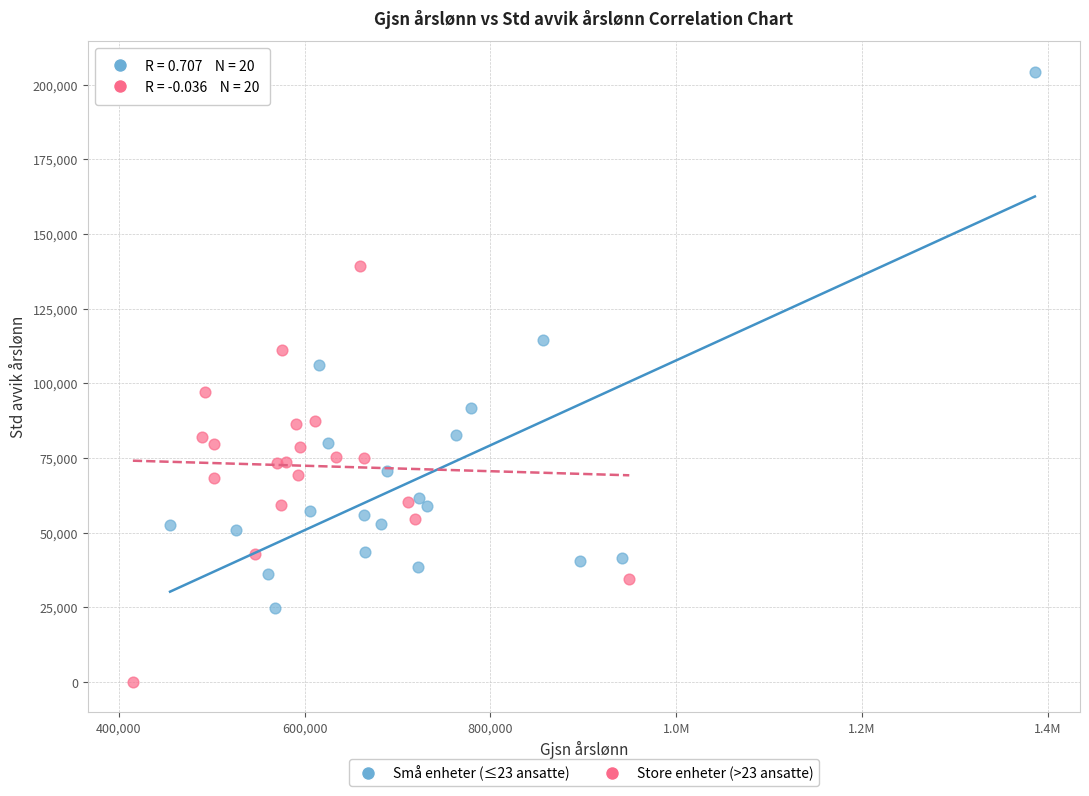

What are all the series names shown in the legend?

Små enheter (≤23 ansatte), Store enheter (>23 ansatte)